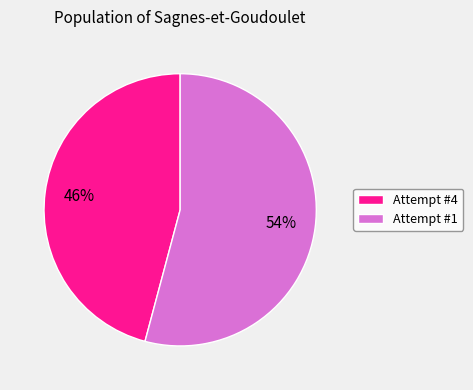

How many segments does this pie chart have?

2